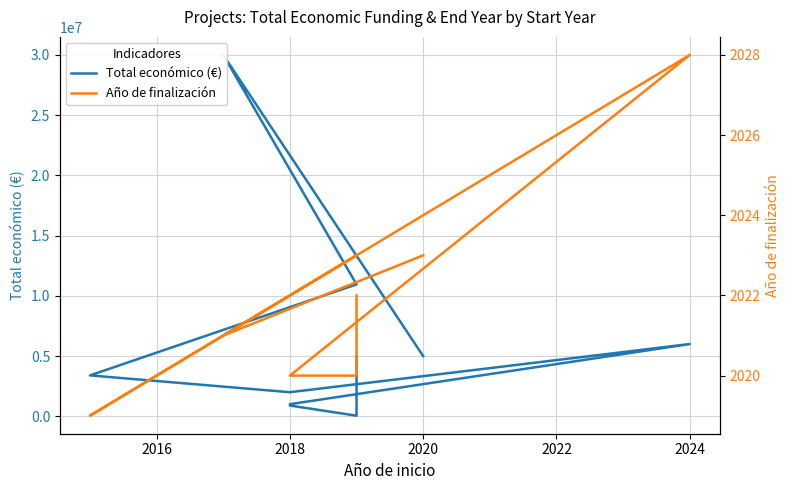

What is the minimum value shown in the chart?

2019